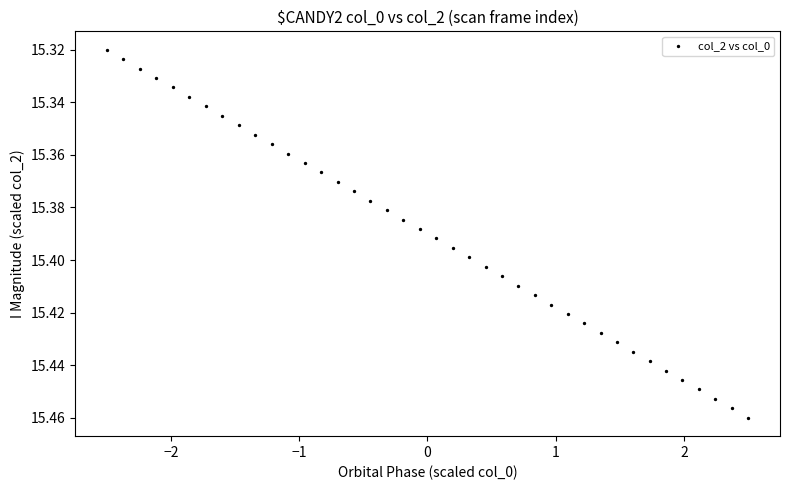

What is the range of X values (max minus min)?

5.0